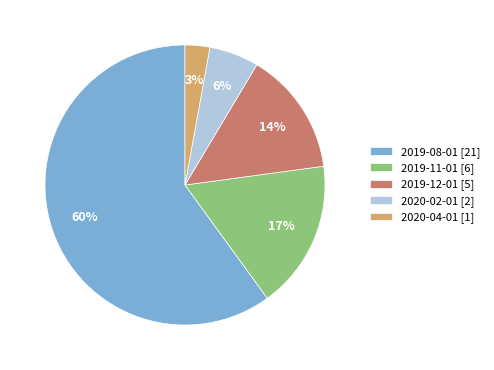

Which category has the smallest portion of the pie?

2020-04-01